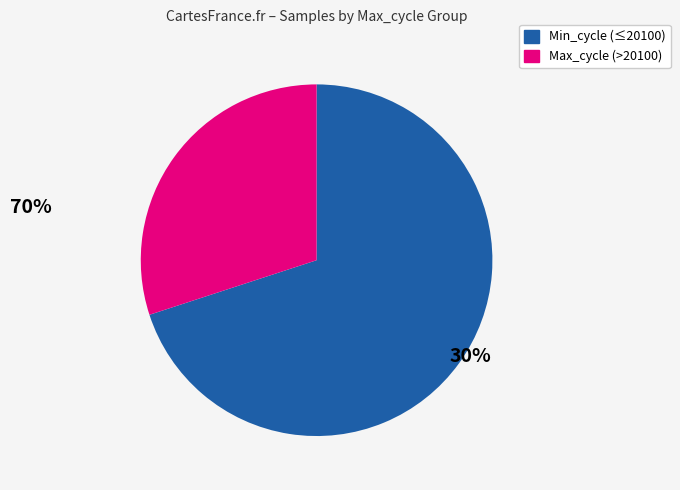

Which category has the smallest portion of the pie?

Max_cycle (>20100)